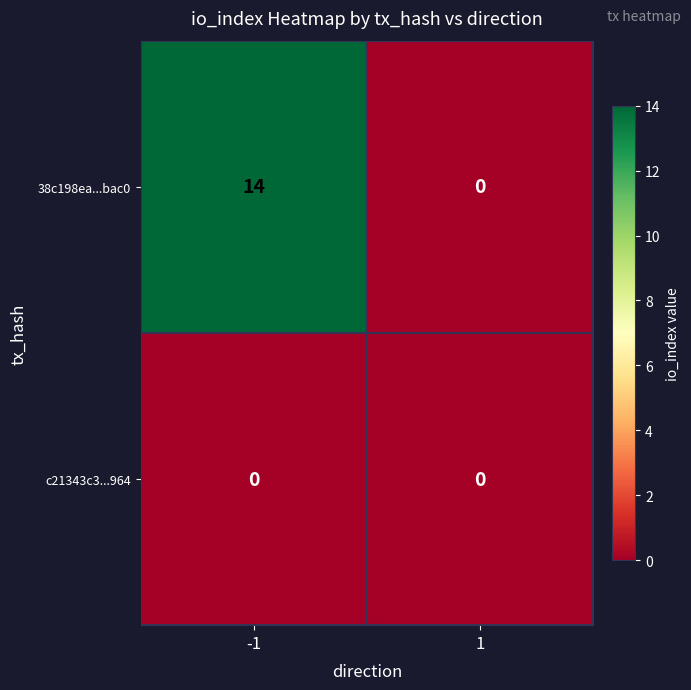

List the series in order of their peak value, highest first.

38c198ea...bac0, c21343c3...964